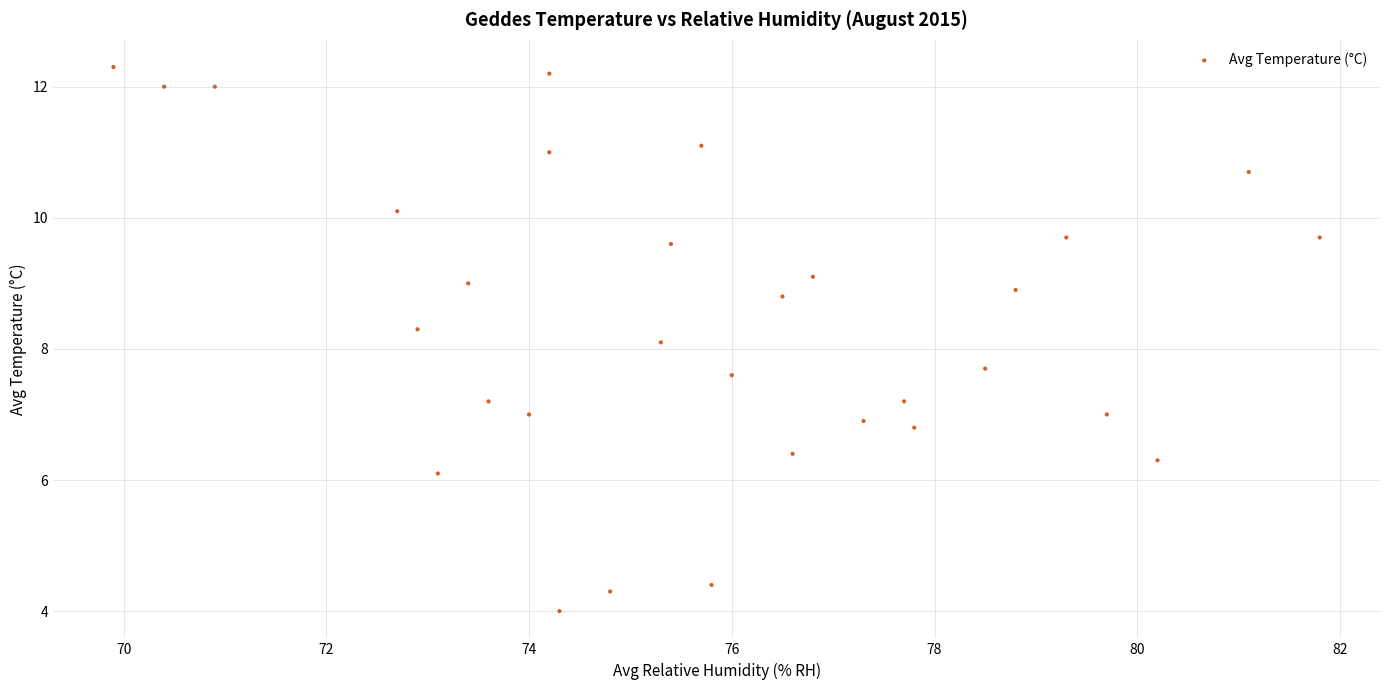

What Y value in the scatter plot is closest to 8?

8.1